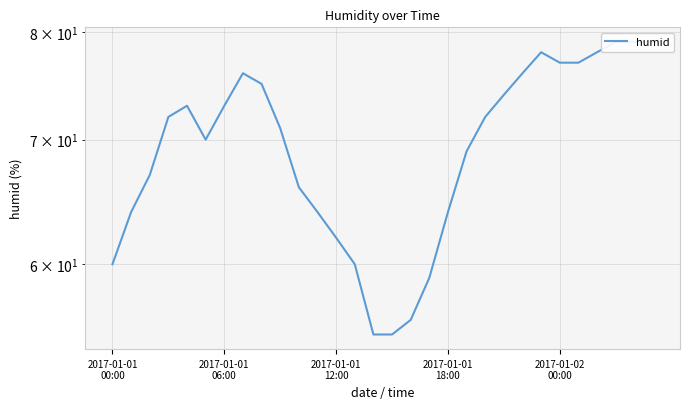

What is the change in value from 2017-01-01
00:00 to 10?

+6